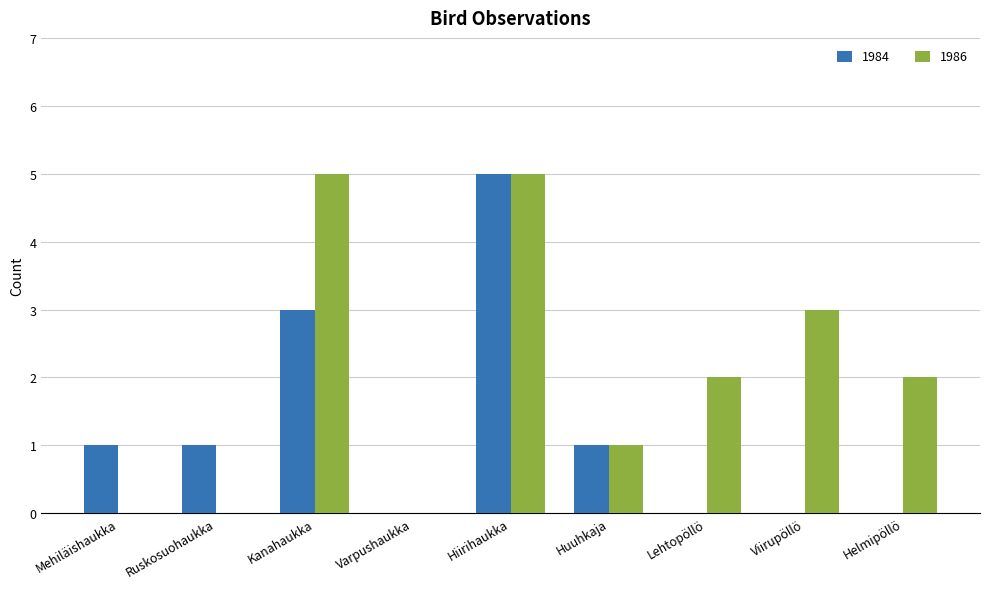

What is the average value of the 1984 series?

1